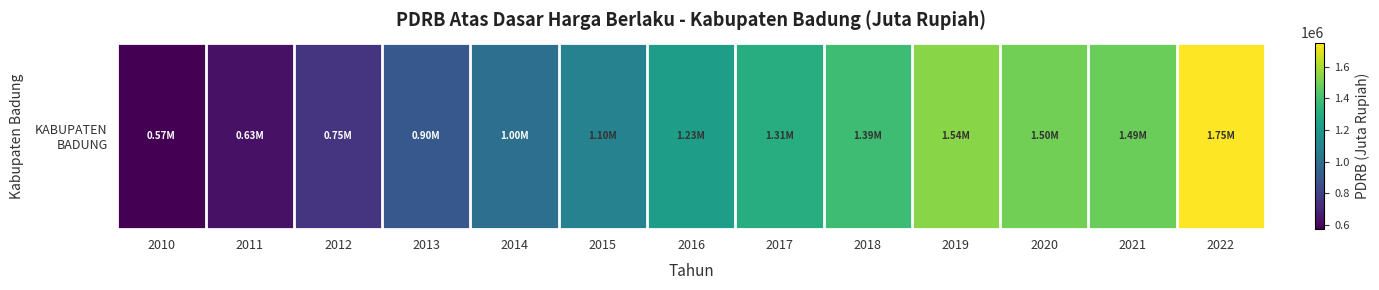

Which category has the lowest value across all series?

2010